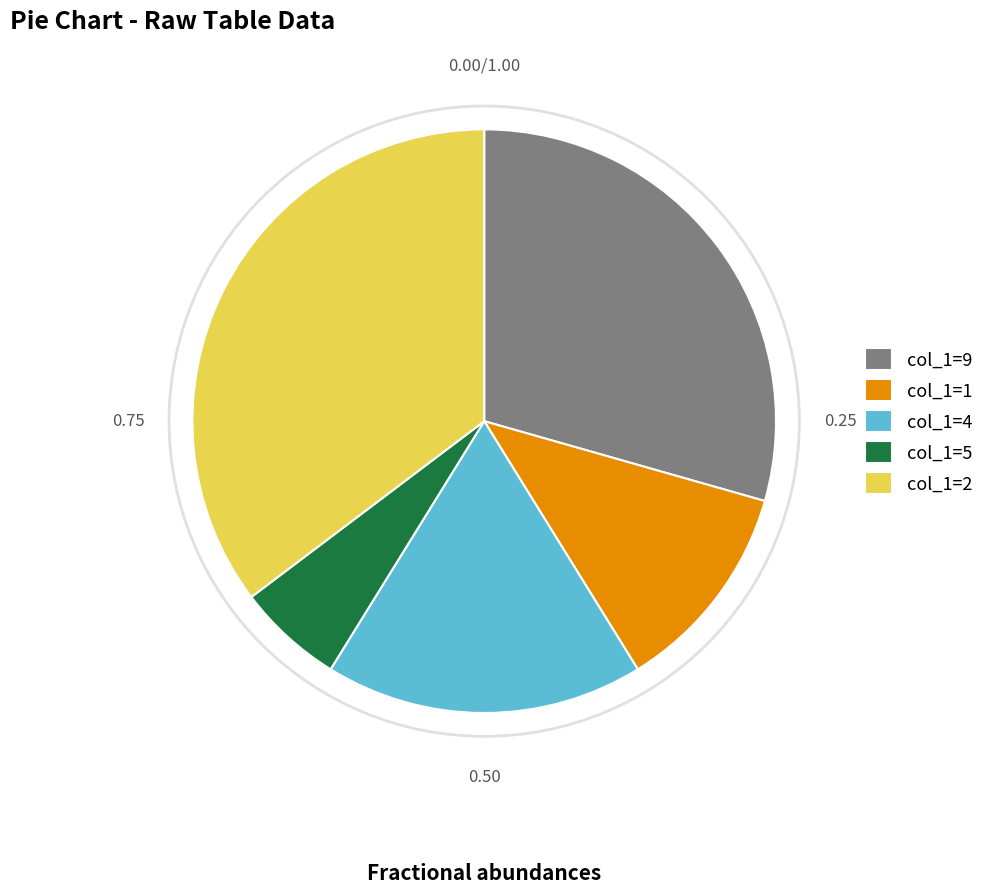

Rank the categories by value from highest to lowest.

col_1=2, col_1=9, col_1=4, col_1=1, col_1=5